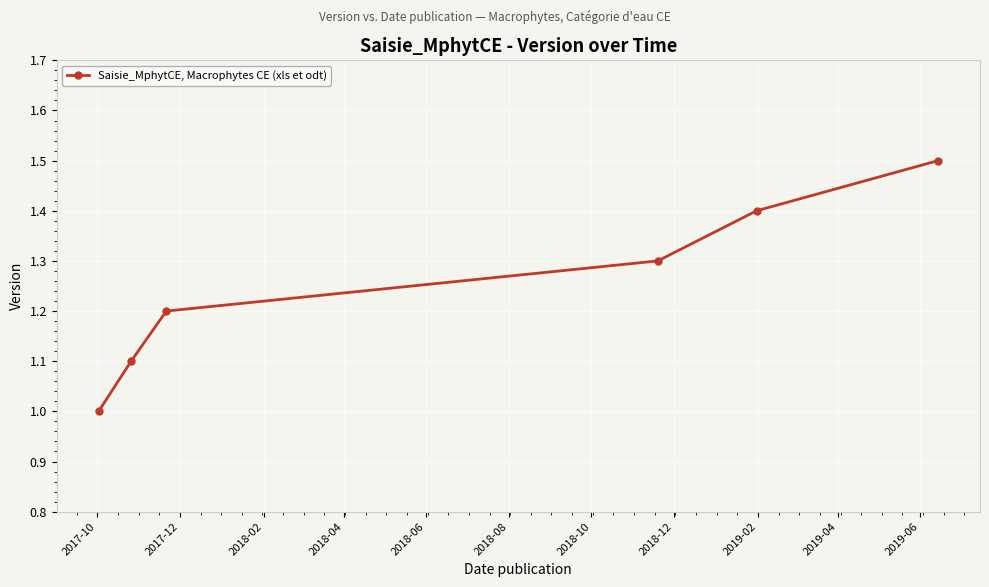

What is the difference between the maximum and second lowest values?

0.4